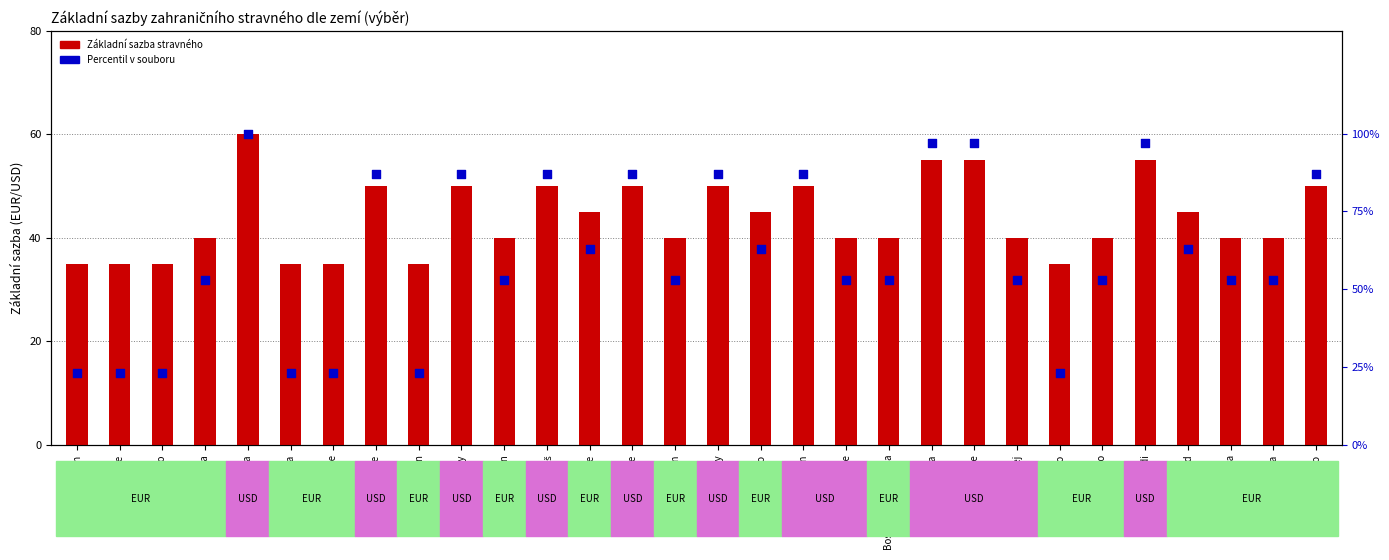

Which series has the widest spread of Y values?

Percentil v souboru